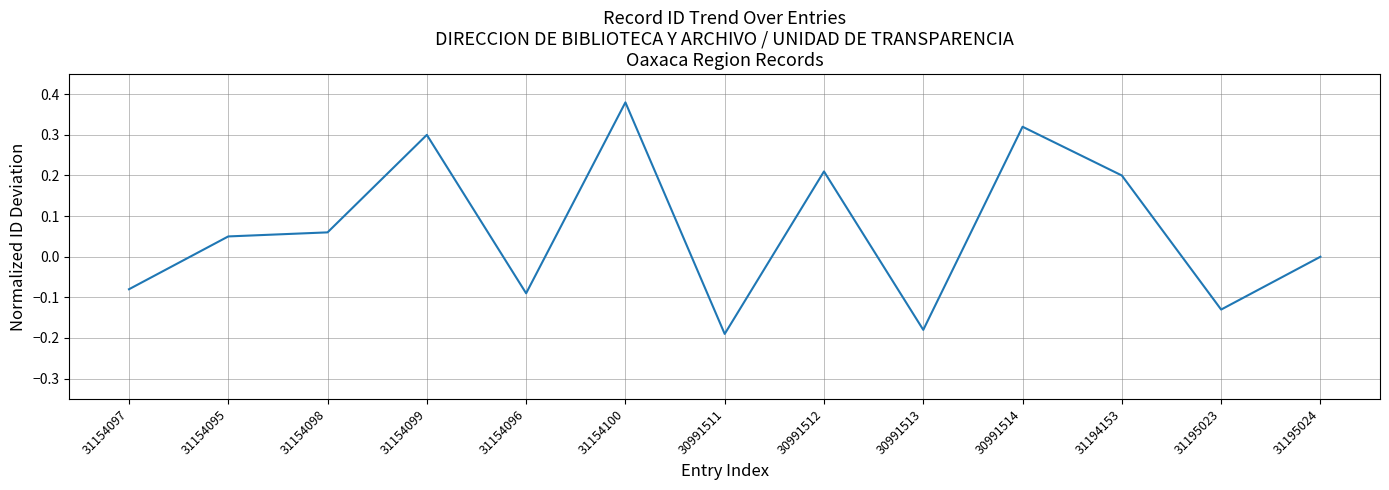

Is it true that the value at 30991512 is 0.3?

False